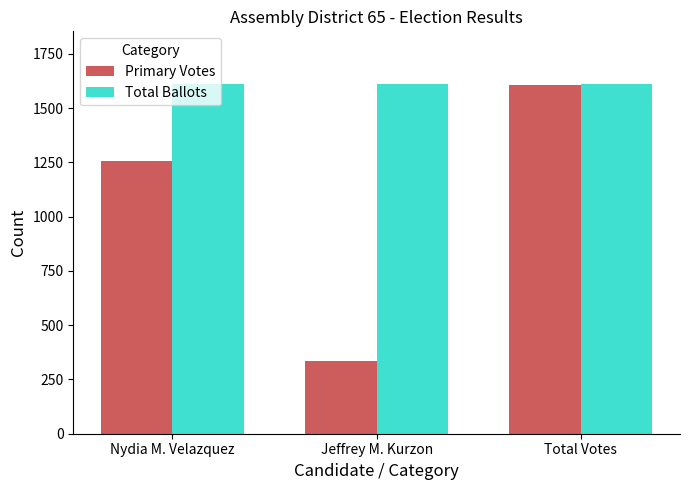

Reading right to left, what are all the values shown in this chart?

Primary Votes: 1607	335	1257
Total Ballots: 1612	1612	1612